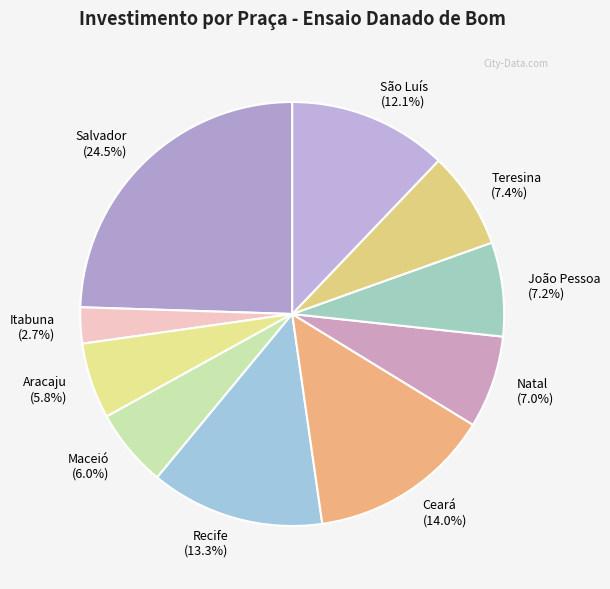

How many slices are in this pie chart?

10